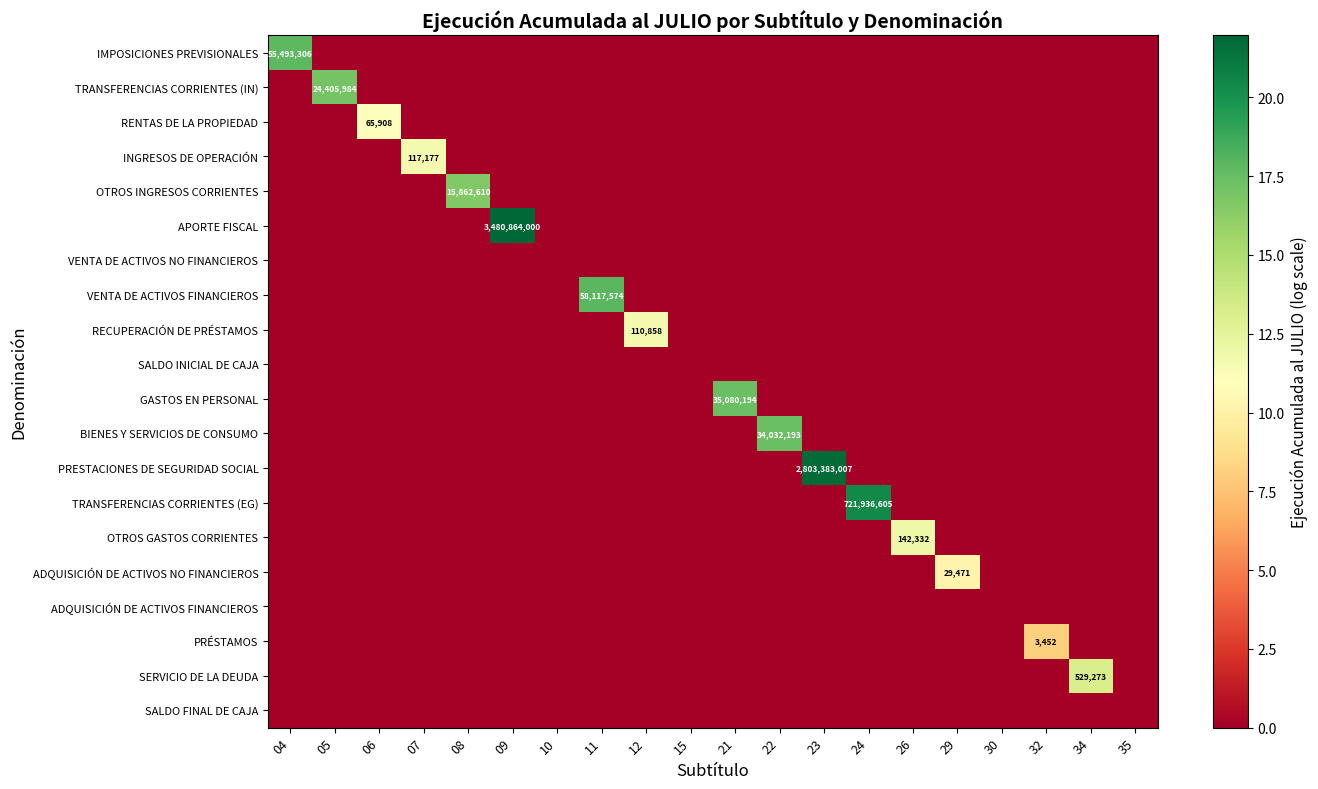

At how many categories does at least one series exceed 10?

15